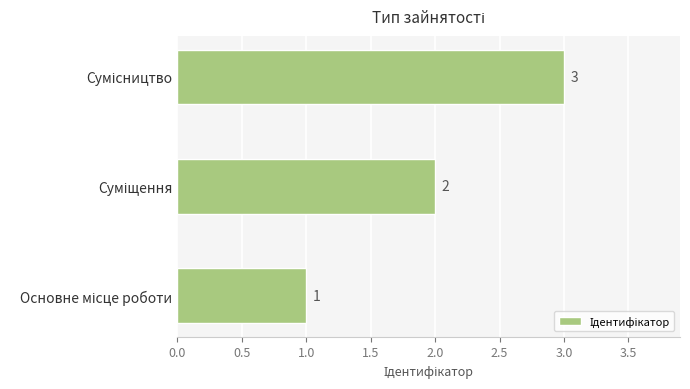

How many values are between 1 and 3?

3